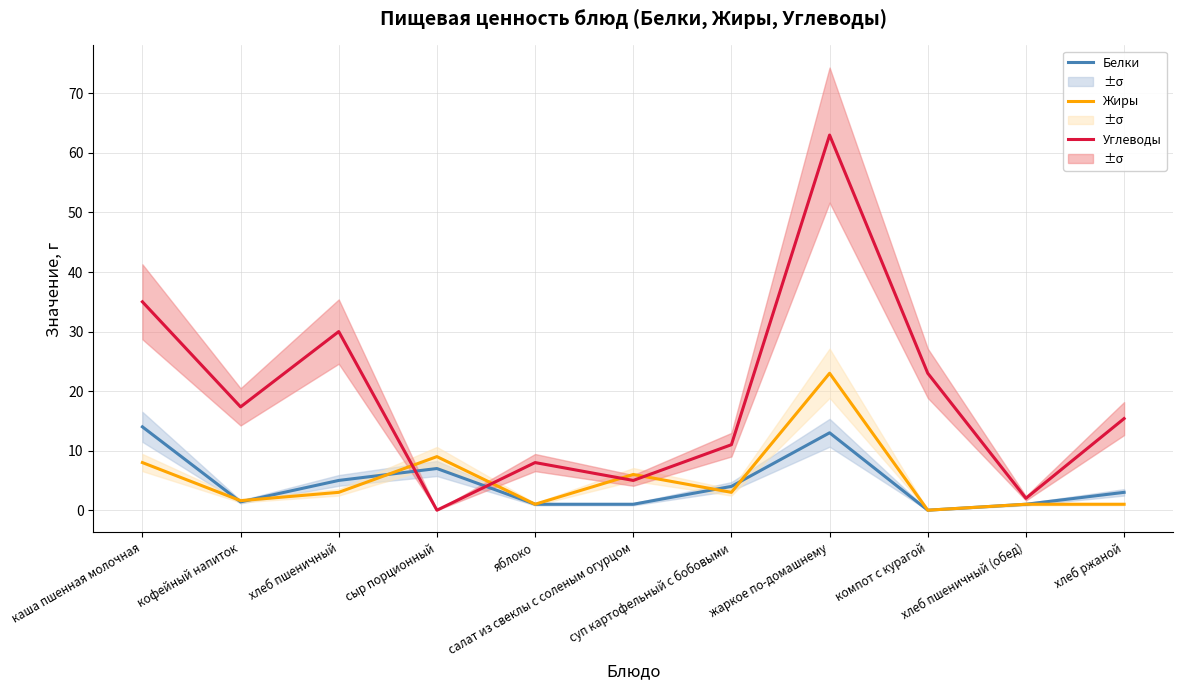

What is the value of the Жиры point at the 4th from the left?

9.0